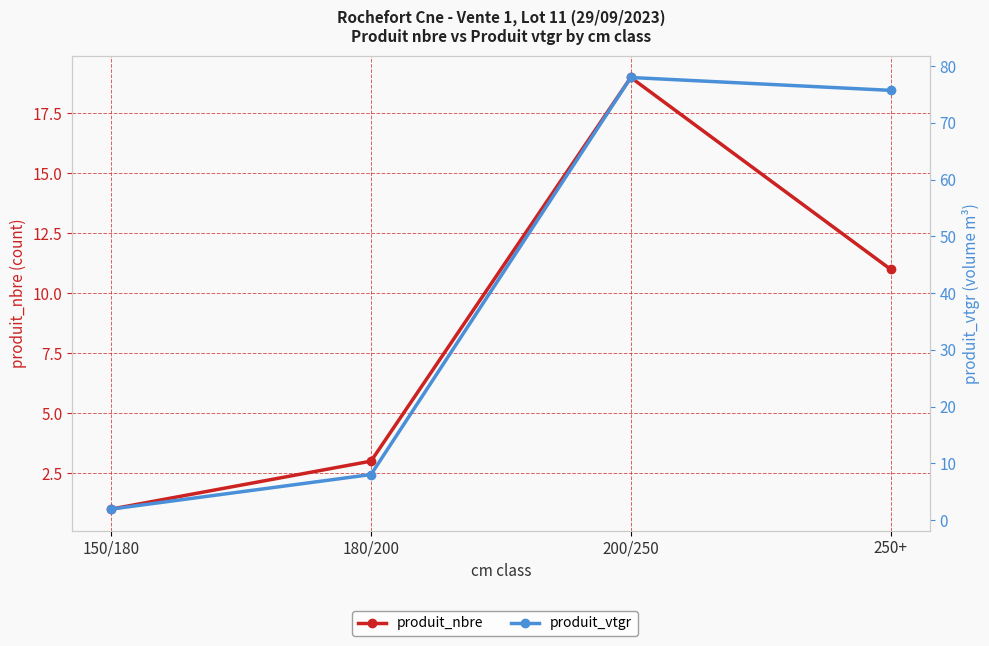

Count the number of data series in this chart.

2